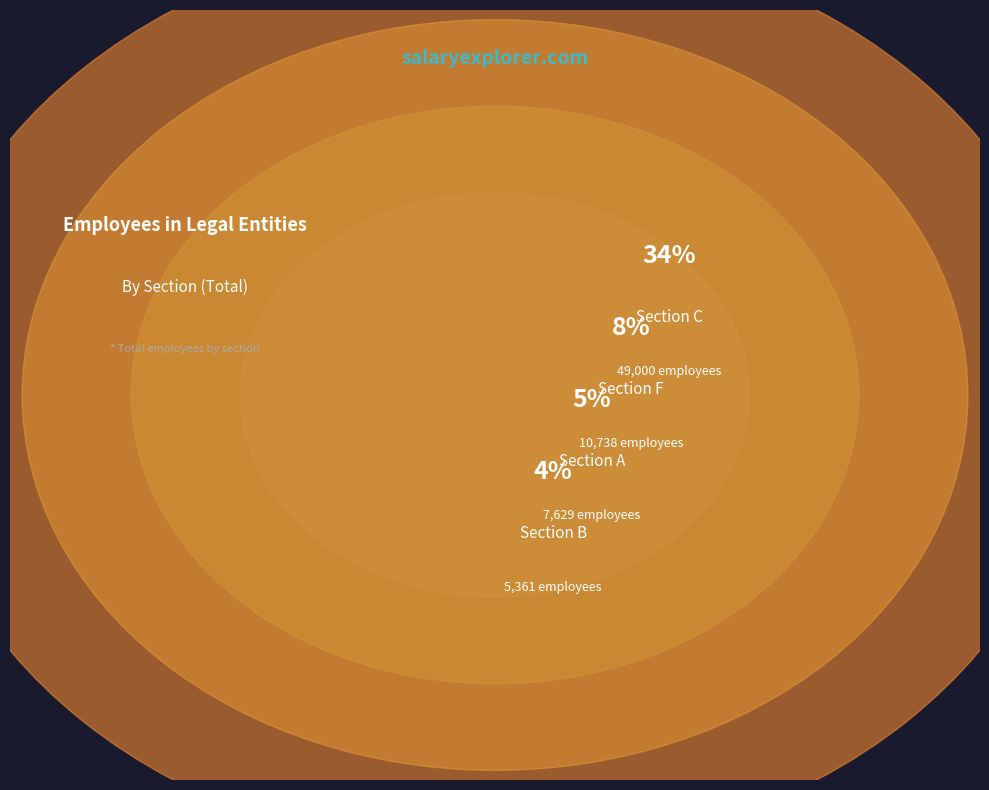

What is the total percentage of B and F?

11.3%